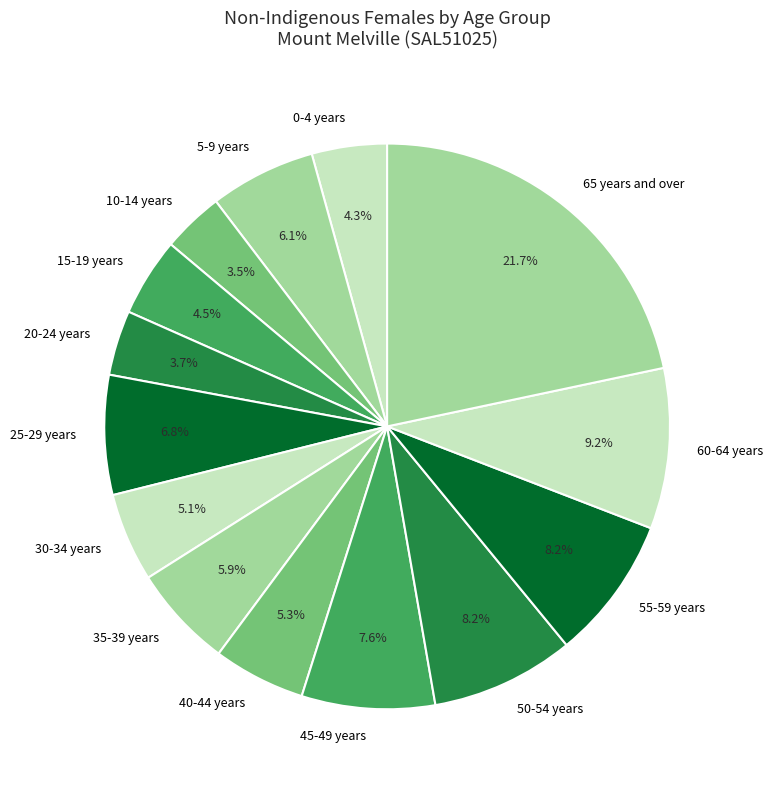

To the nearest percent, what is the combined percentage of 25-29 years and 5-9 years?

13%